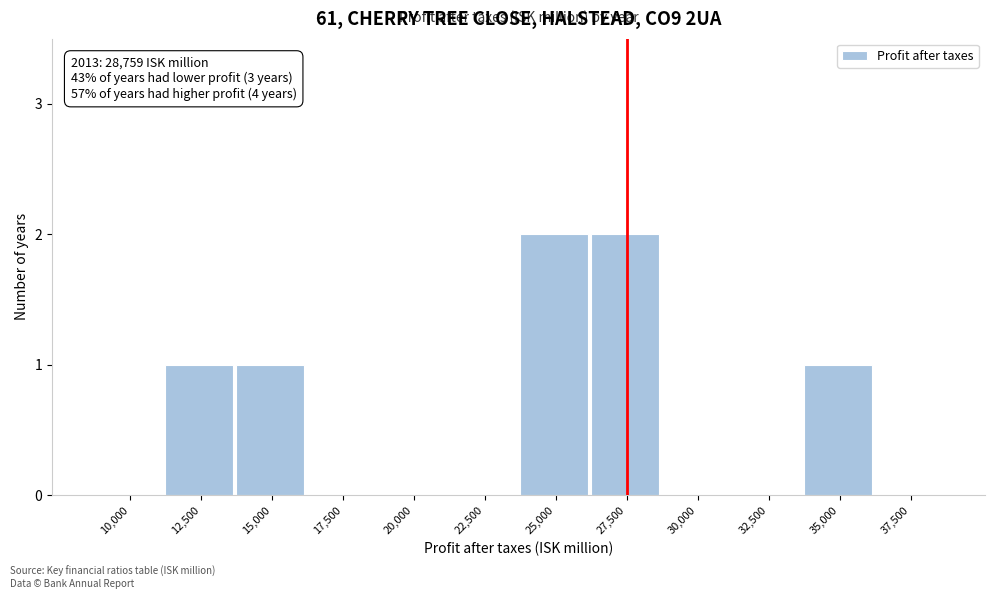

Reading left to right, extract all data points from this chart.

10,000=0	12,500=1	15,000=1	17,500=0	20,000=0	22,500=0	25,000=2	27,500=2	30,000=0	32,500=0	35,000=1	37,500=0